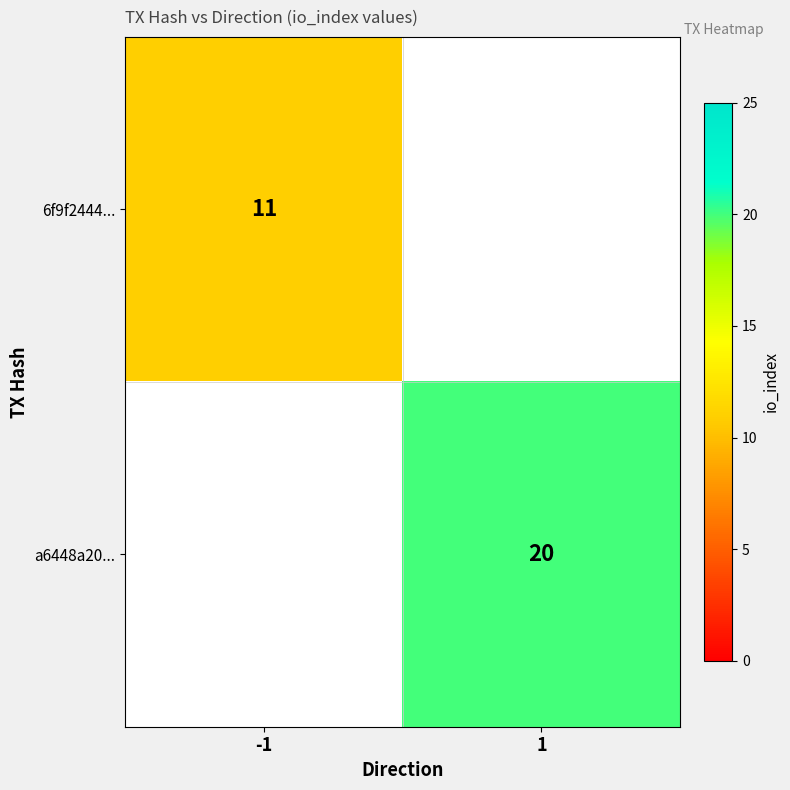

True or false: 6f9f2444... has a value of 5 at -1.

False